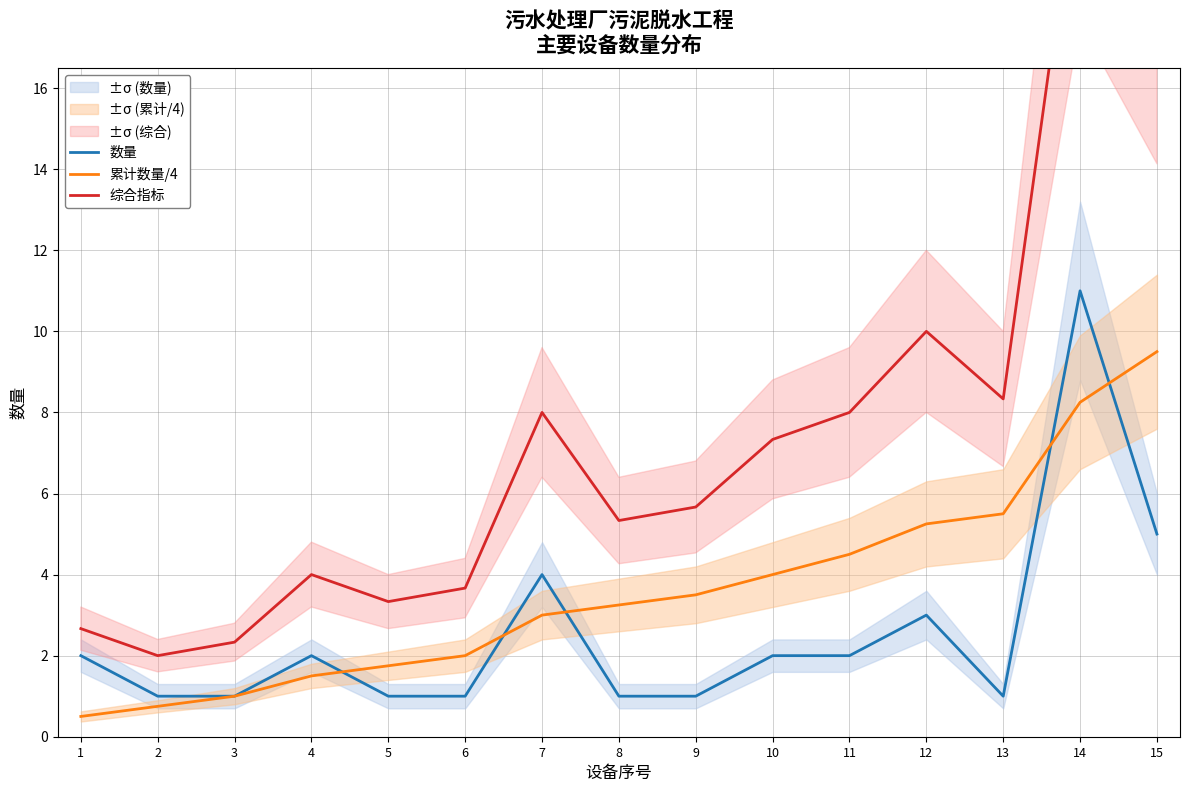

Rank the categories by 累计数量/4 value from lowest to highest.

1, 2, 3, 4, 5, 6, 7, 8, 9, 10, 11, 12, 13, 14, 15